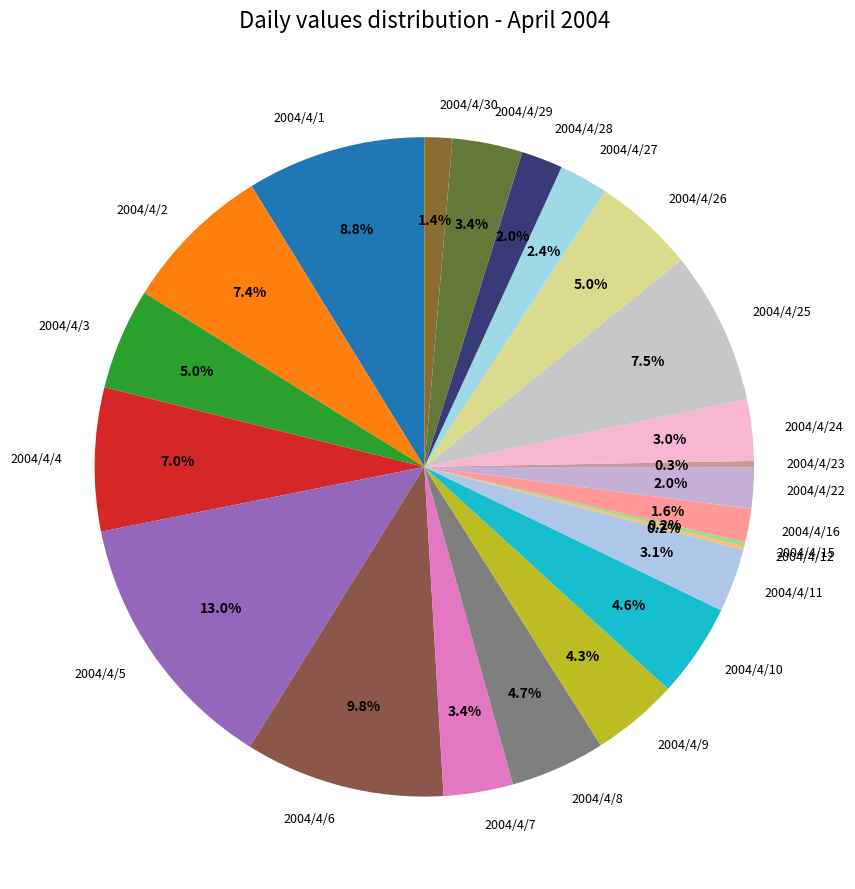

To the nearest percent, what portion does 2004/4/1 represent?

9%